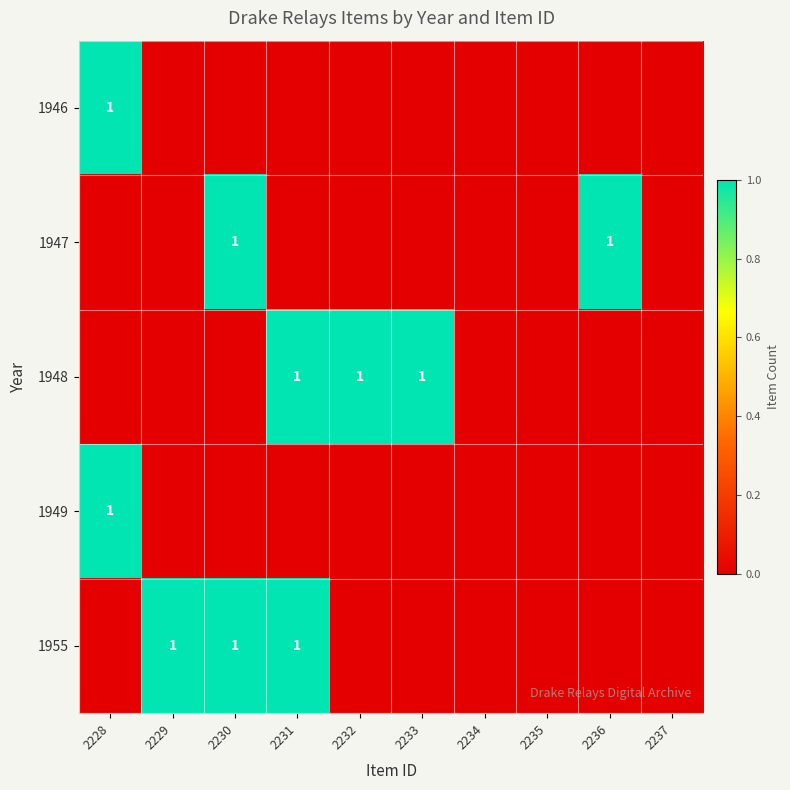

What is the spread (max minus min) of values at 2228?

1